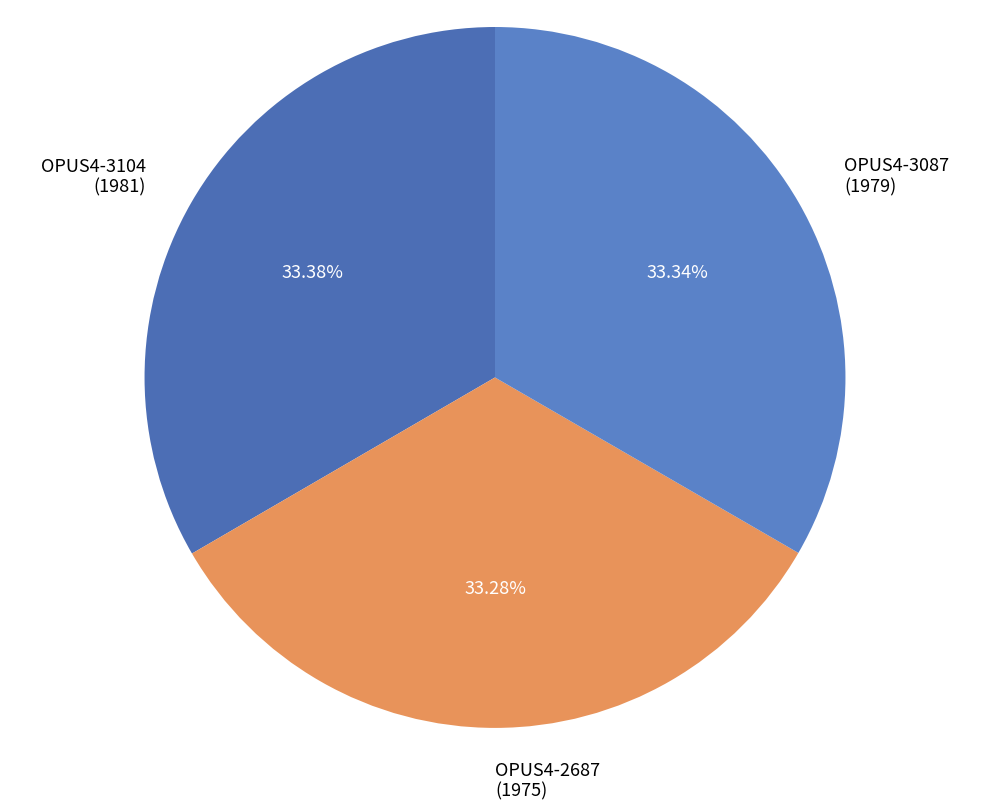

Is OPUS4-2687 (1975) the majority of the pie?

No